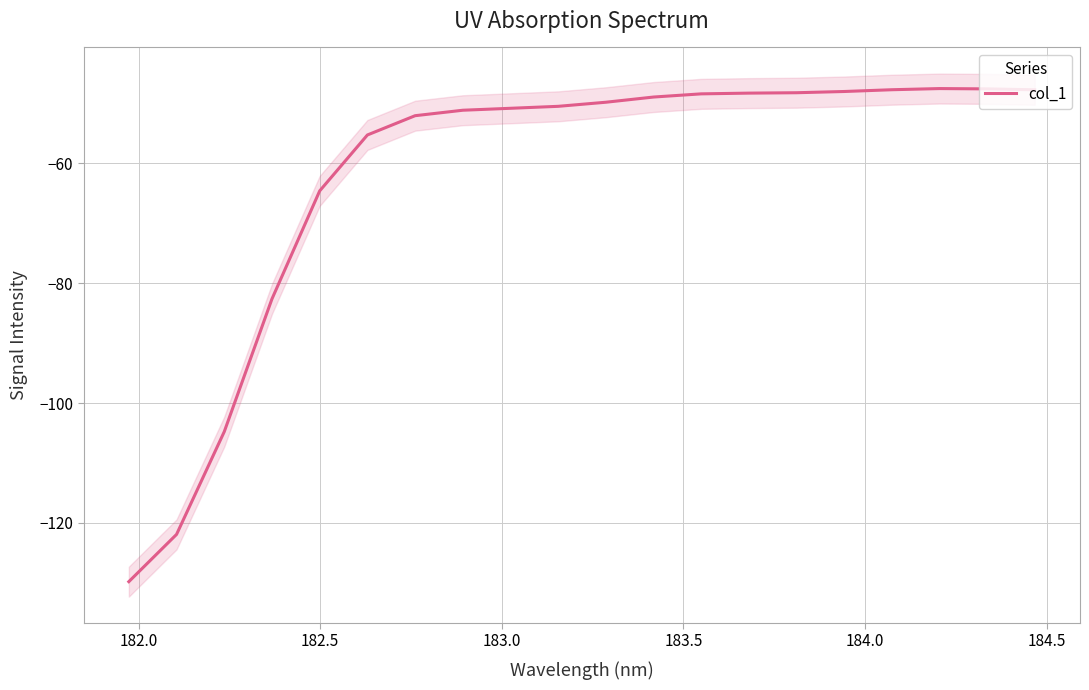

What is the lowest value of the col_1 series?

-129.8